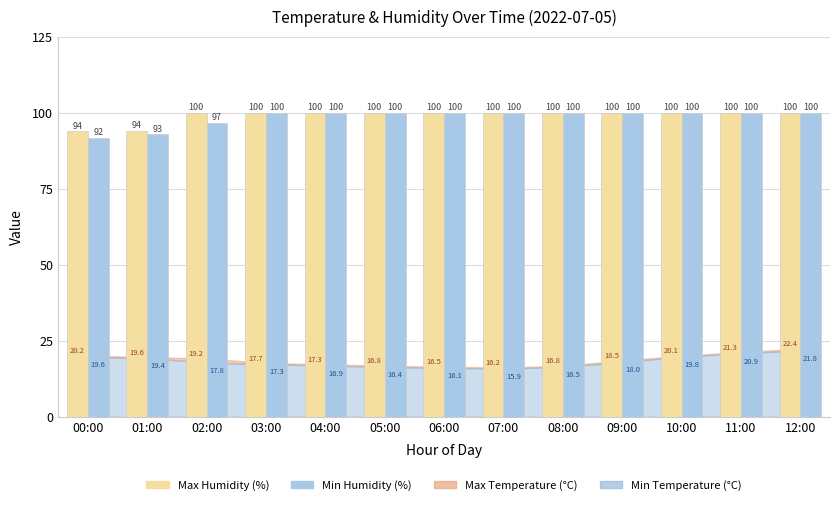

What is the label of the 1st bar from the right?

12:00